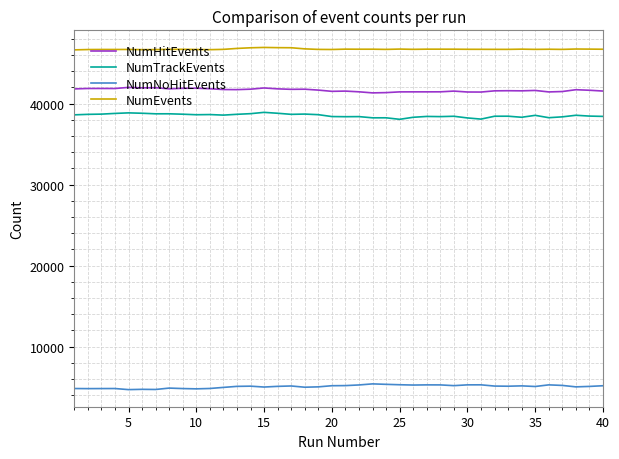

What is the greatest value displayed?

46930